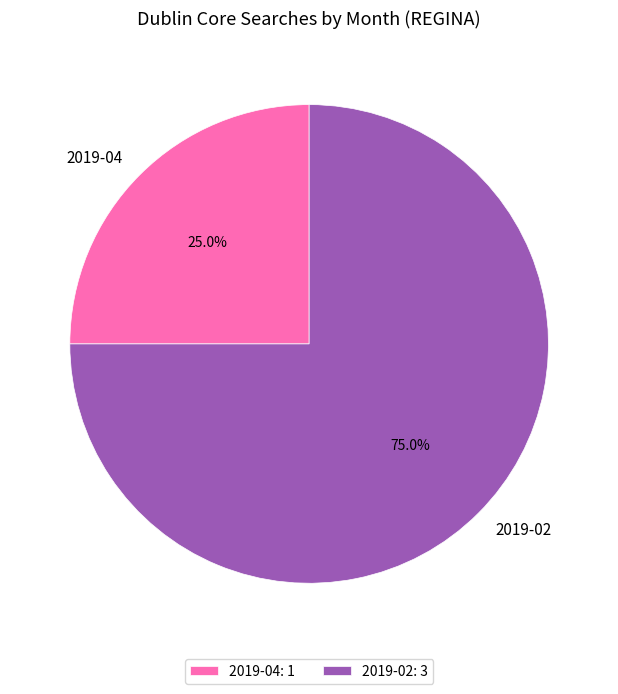

To the nearest percent, what is the average slice percentage?

50%